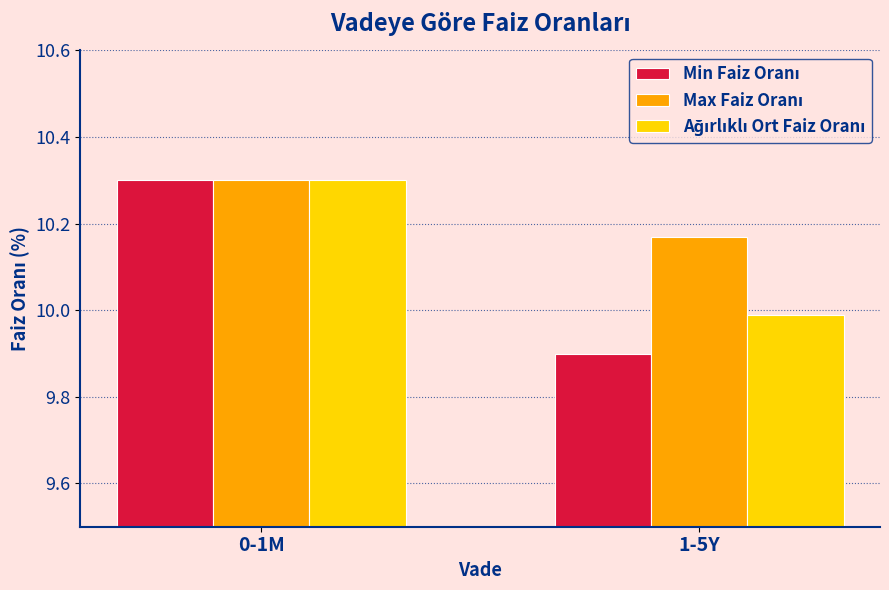

At which category is the sum across all series the highest?

0-1M